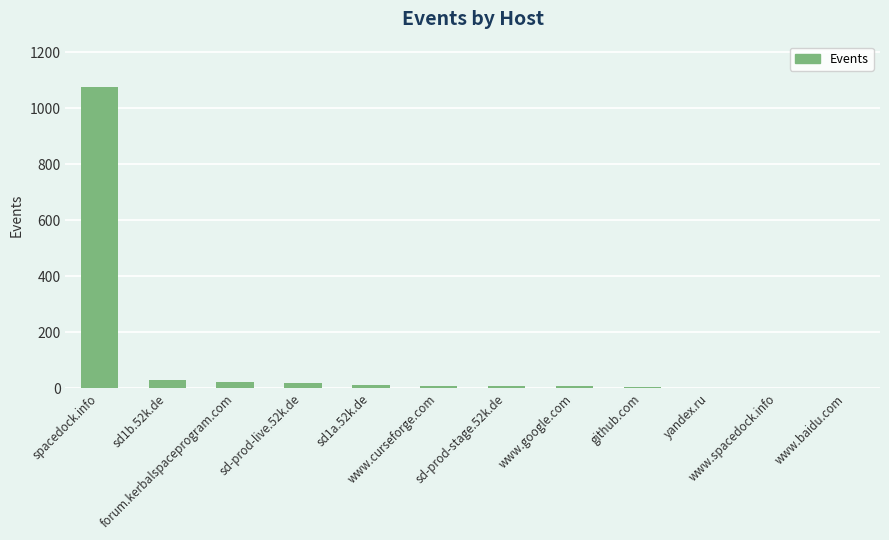

What is the sum of all values?

1186